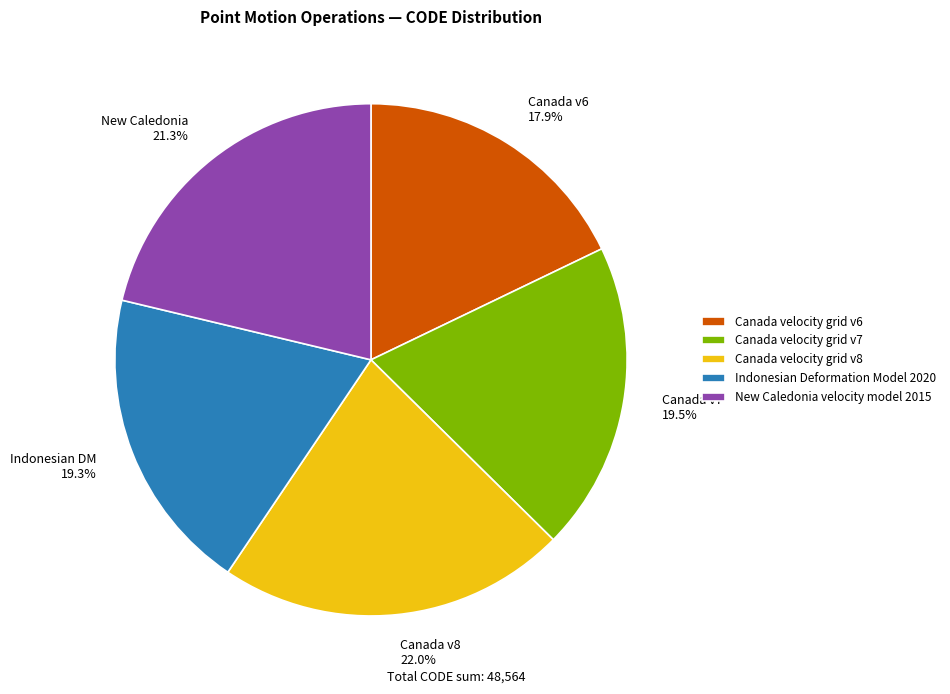

Approximately how many times larger is the value at New Caledonia velocity model 2015 compared to Indonesian Deformation Model 2020?

1.1